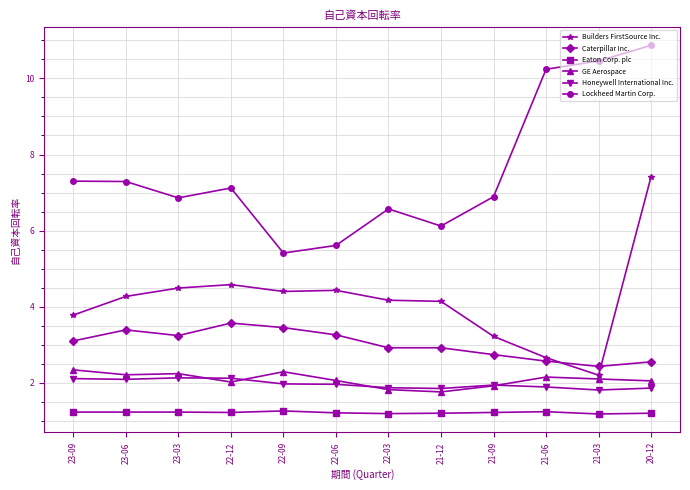

What is the sum of all Honeywell International Inc. values?

23.6